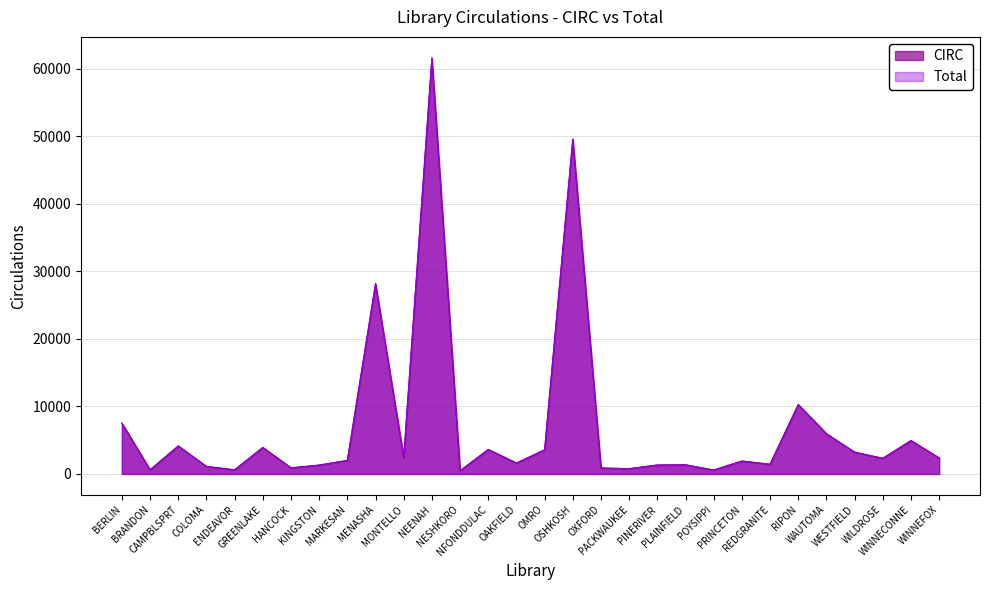

Is it true that CIRC equals 1112 at COLOMA?

True